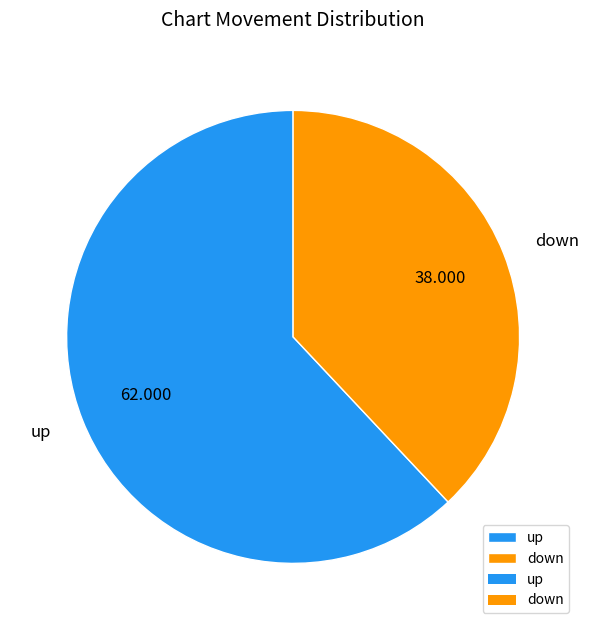

Which has a higher value, down or up?

up